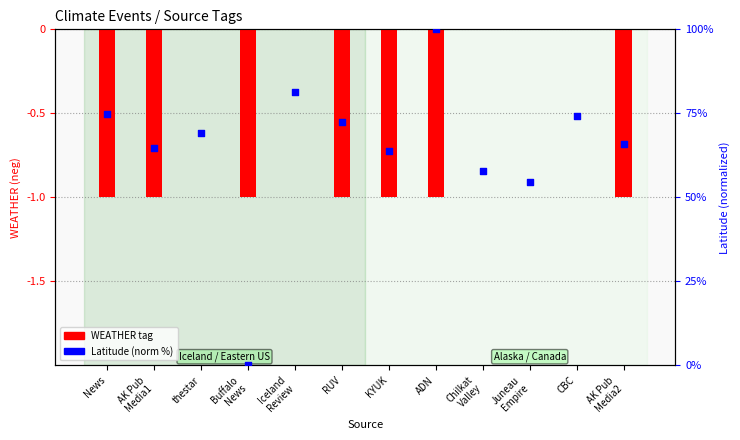

Which series contains the lowest Y value?

WEATHER tag